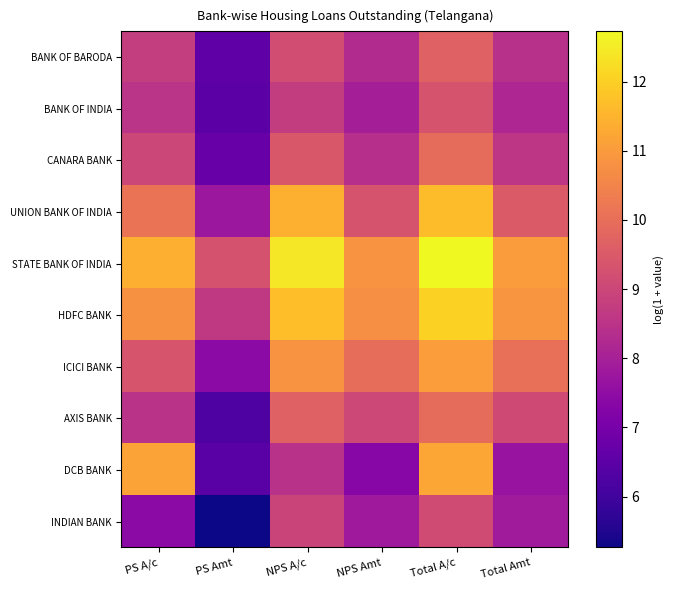

Rank the series by their maximum value, from lowest to highest.

INDIAN BANK, BANK OF INDIA, BANK OF BARODA, CANARA BANK, AXIS BANK, ICICI BANK, DCB BANK, UNION BANK OF INDIA, HDFC BANK, STATE BANK OF INDIA